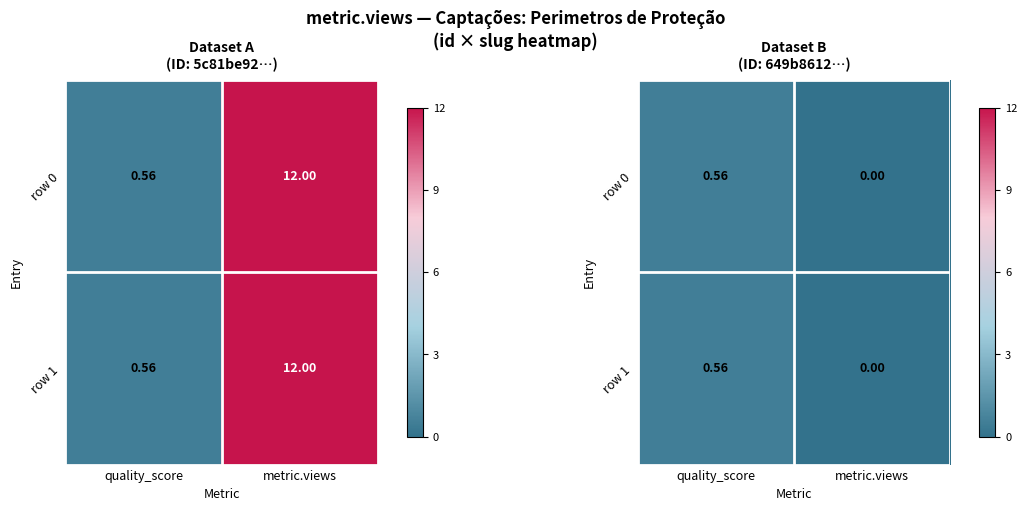

What is the sum of the row 0 values at metric.views and quality_score?

0.6